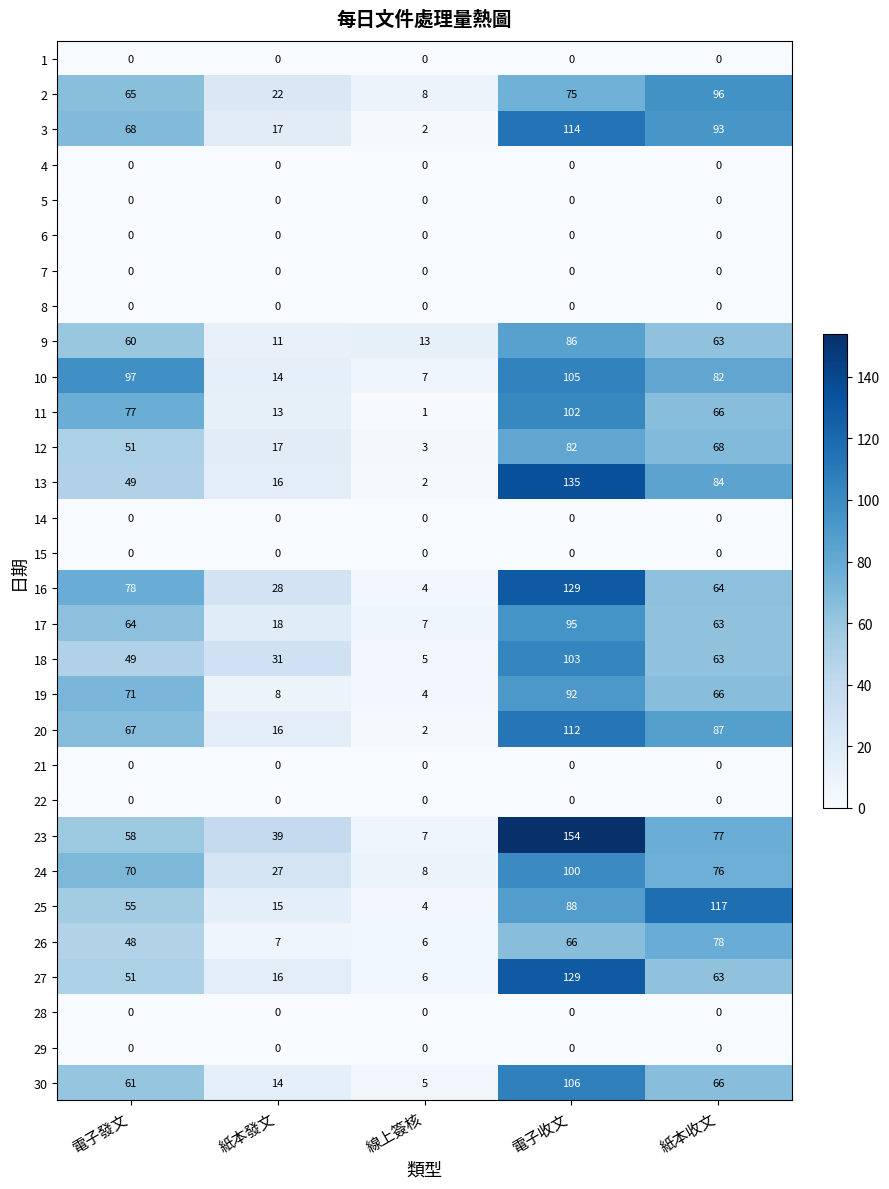

List the labels in order of 27 value, smallest first.

線上簽核, 紙本發文, 電子發文, 紙本收文, 電子收文